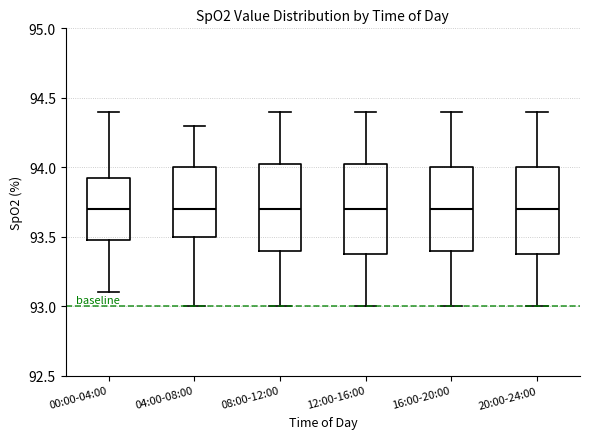

Where is the upper edge of the box for 08:00-12:00 on the y-axis? The values are not printed on the chart, so give them approximately, as read against the axis.

94.05